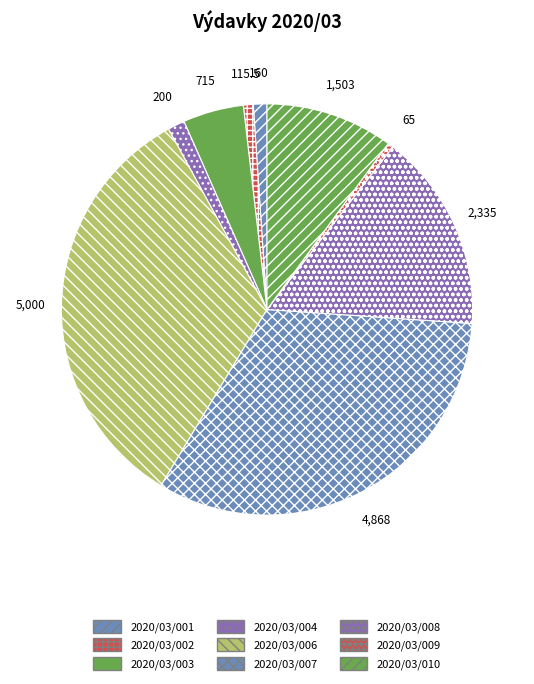

Combined, what portion of the pie is 2020/03/009 and 2020/03/006?

33.9%